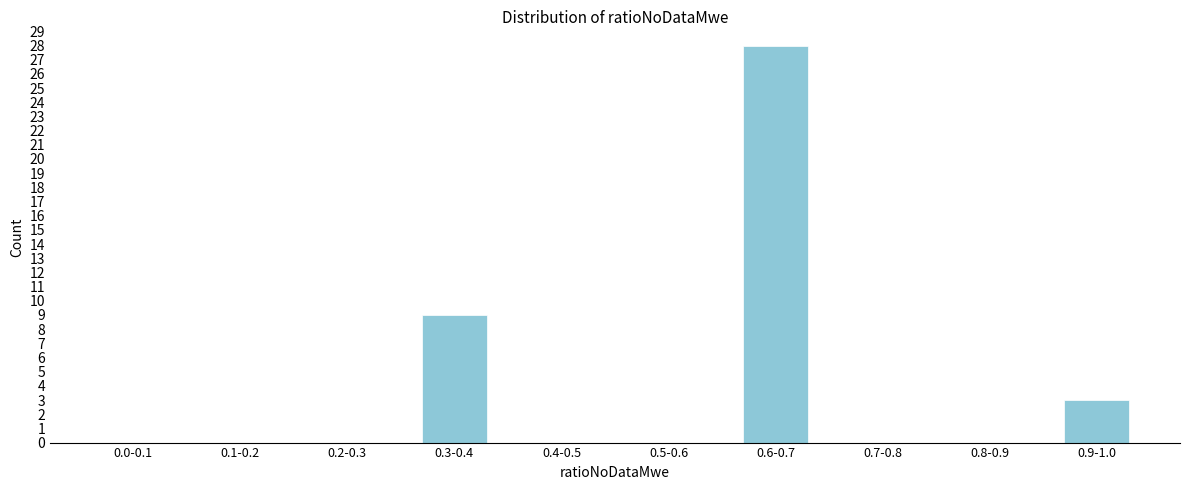

Reading left to right, extract all data points from this chart.

0.0-0.1=0	0.1-0.2=0	0.2-0.3=0	0.3-0.4=9	0.4-0.5=0	0.5-0.6=0	0.6-0.7=28	0.7-0.8=0	0.8-0.9=0	0.9-1.0=3